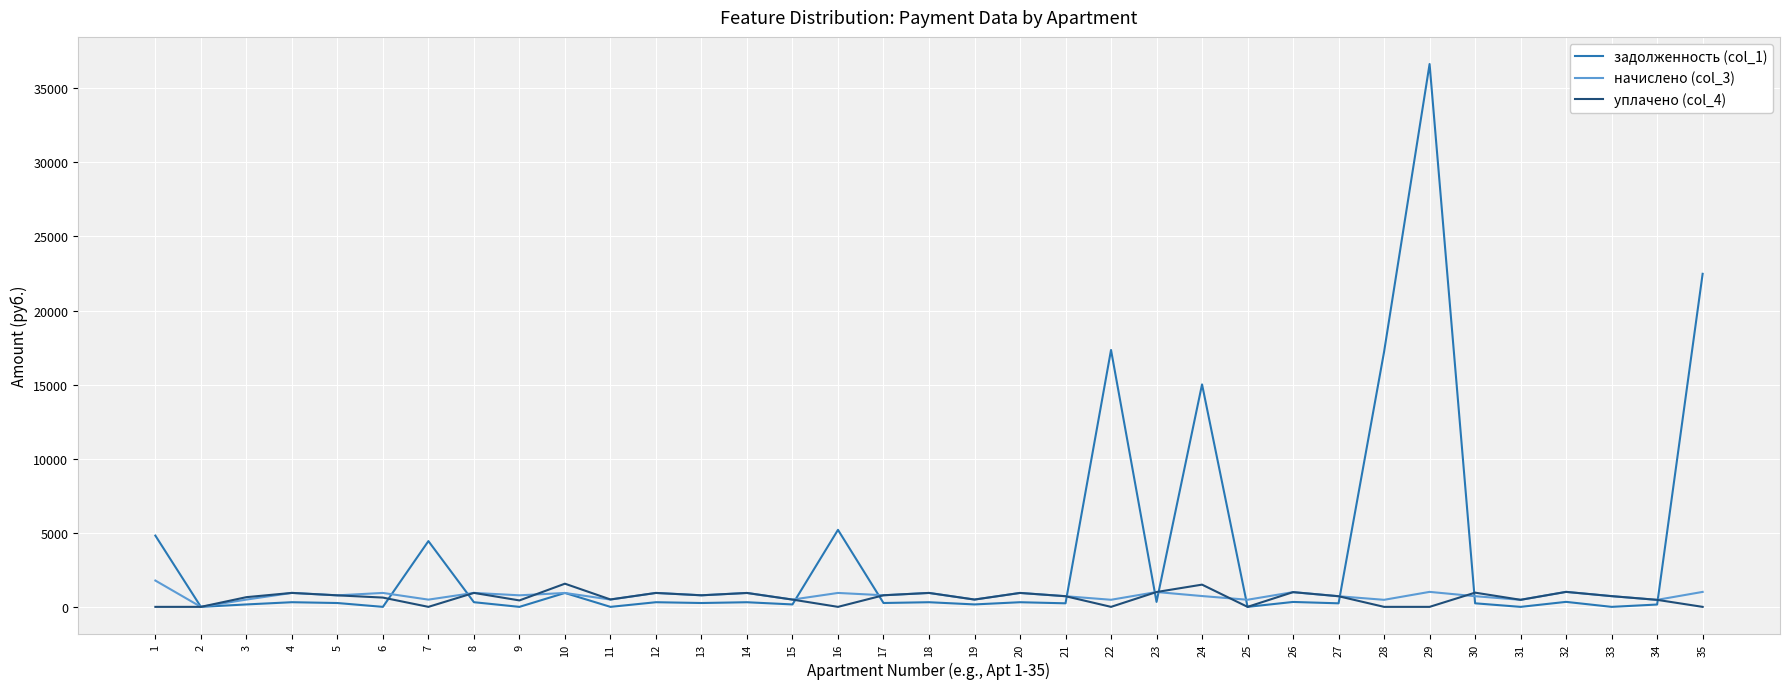

What is the sum of the начислено (col_3) values at 7 and 4?

1429.8